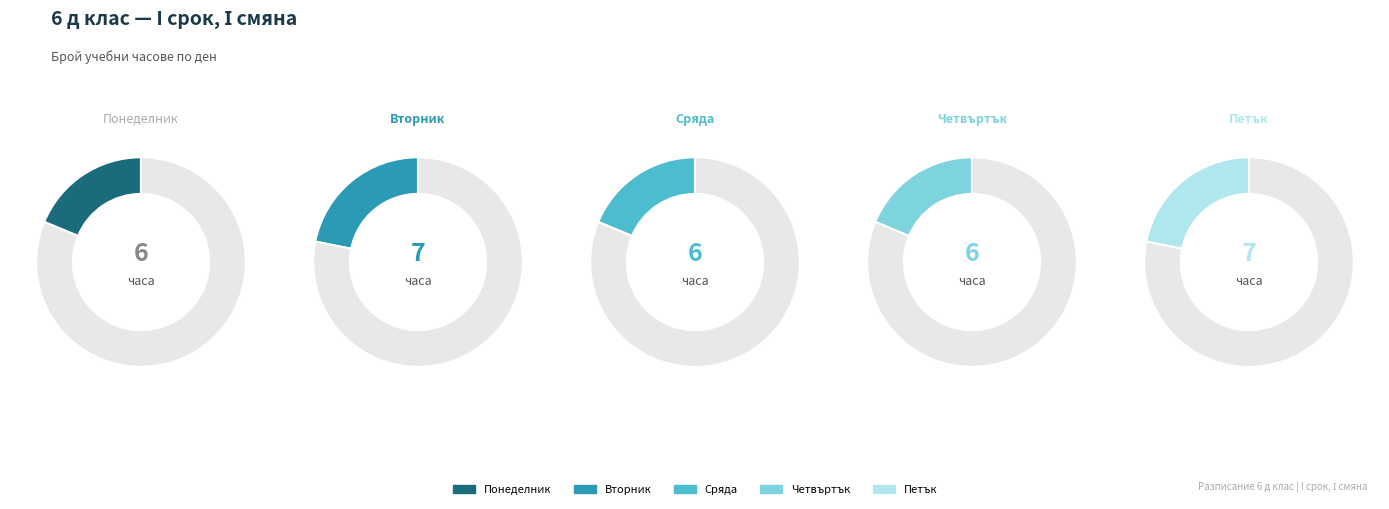

Is there any slice that represents more than half of the pie?

No